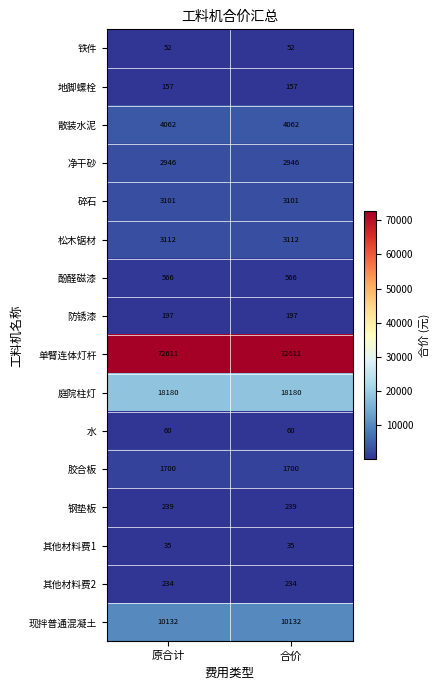

What is the spread (max minus min) of values at 合价?

72576